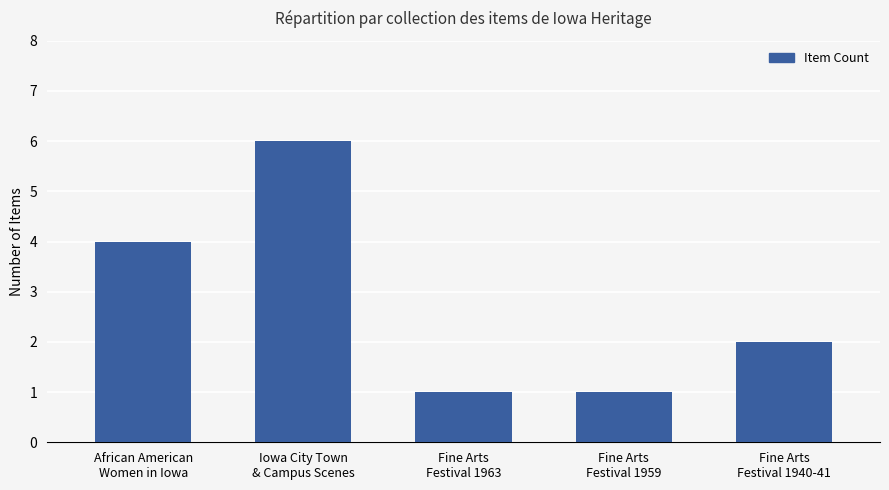

At which label does the data first exceed 2?

African American
Women in Iowa